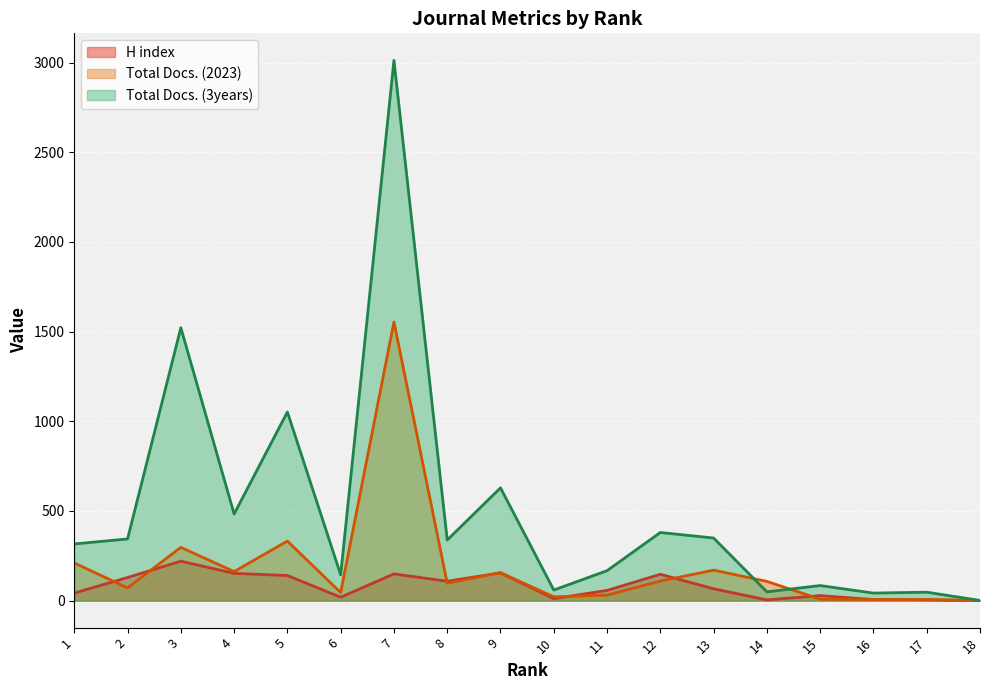

In H index, how many points are higher than both neighbors (excluding endpoints)?

5